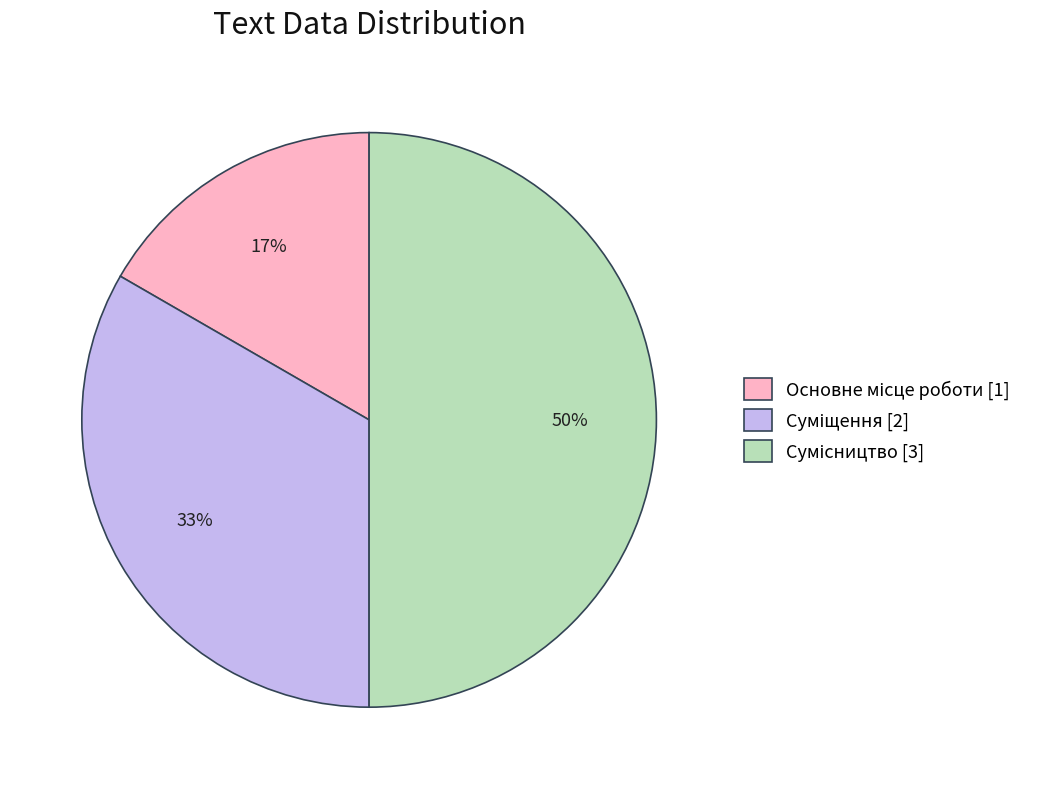

To the nearest percent, what is the average slice percentage?

33%